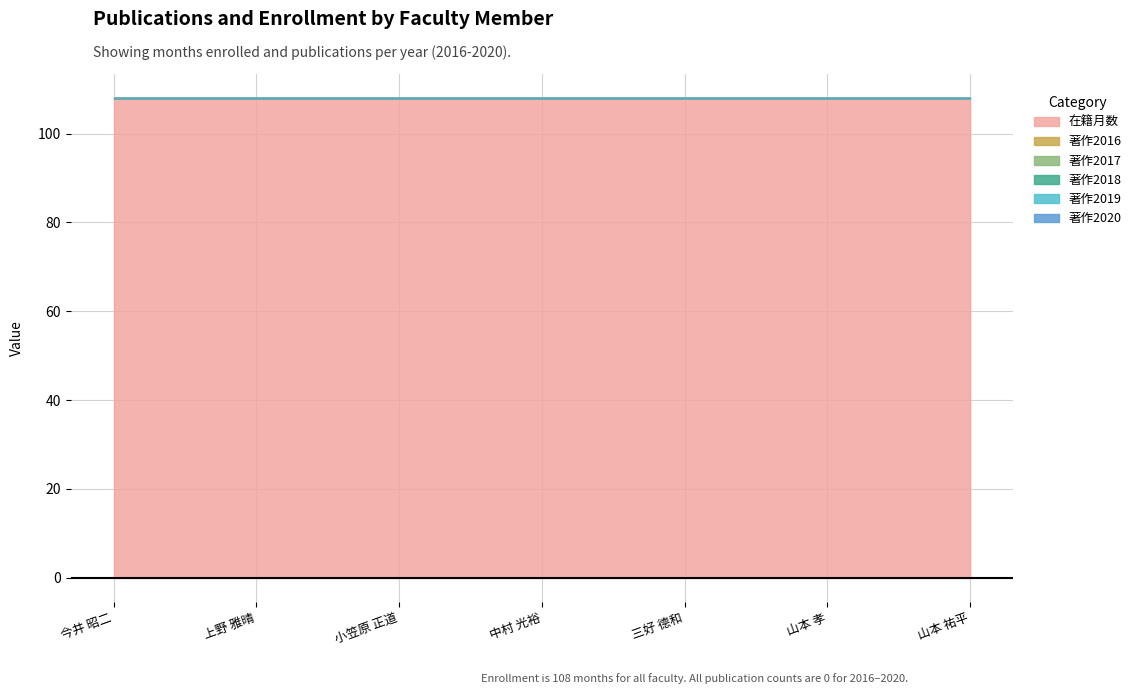

Which series has the widest spread of values?

在籍月数